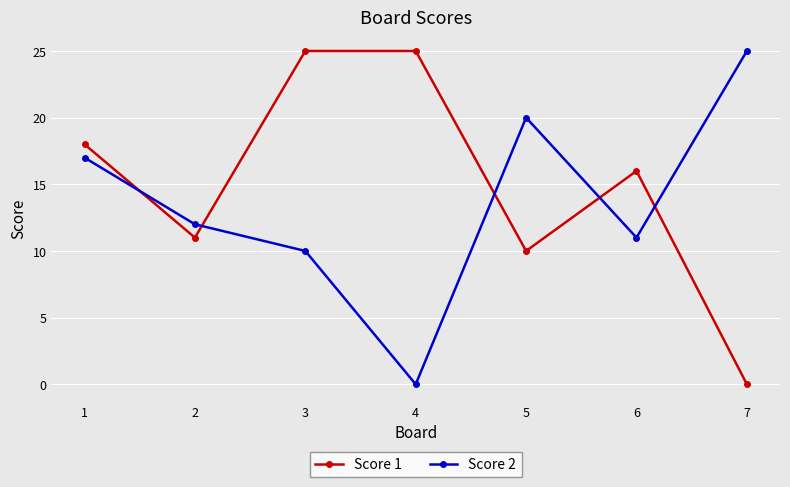

The Score 1 series shows 25 at 4. True or false?

True